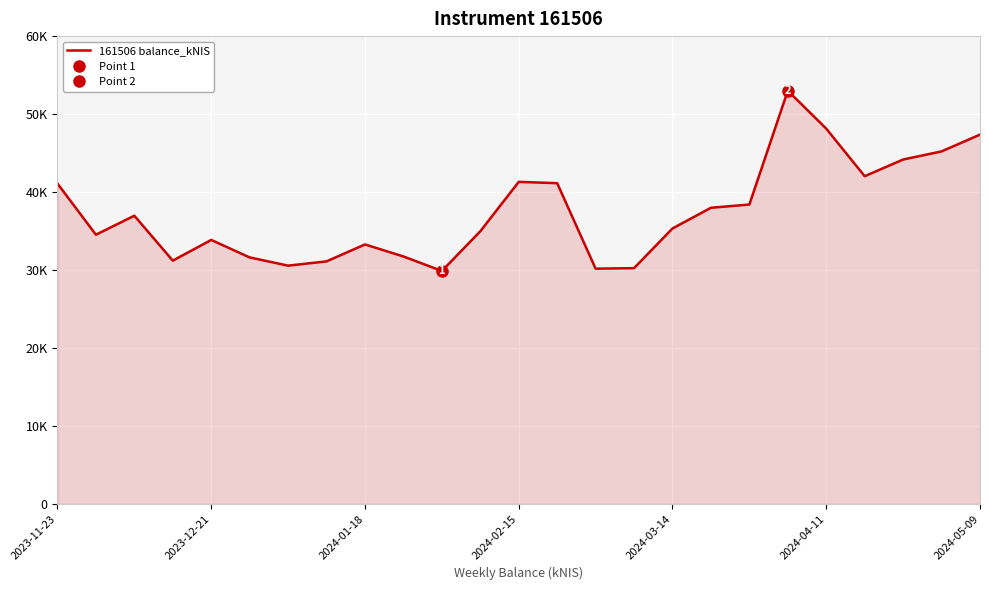

True or false: the data shows 33281.1 at 2024-01-18.

True